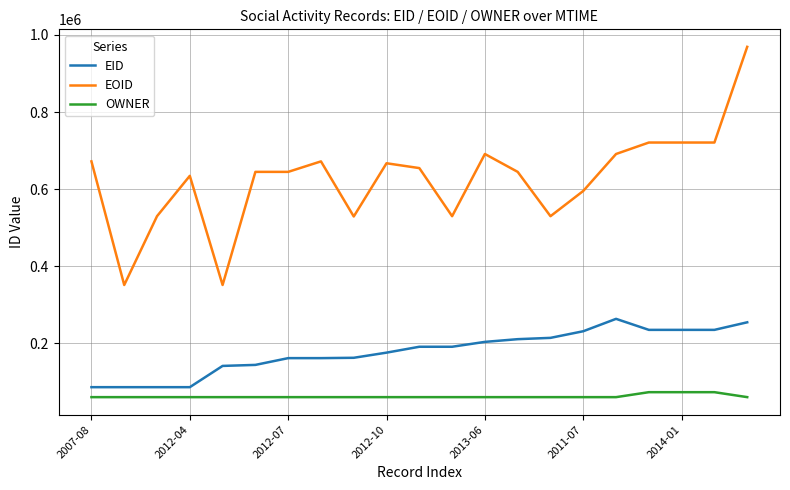

True or false: EOID has more than 2 interior local peaks.

True